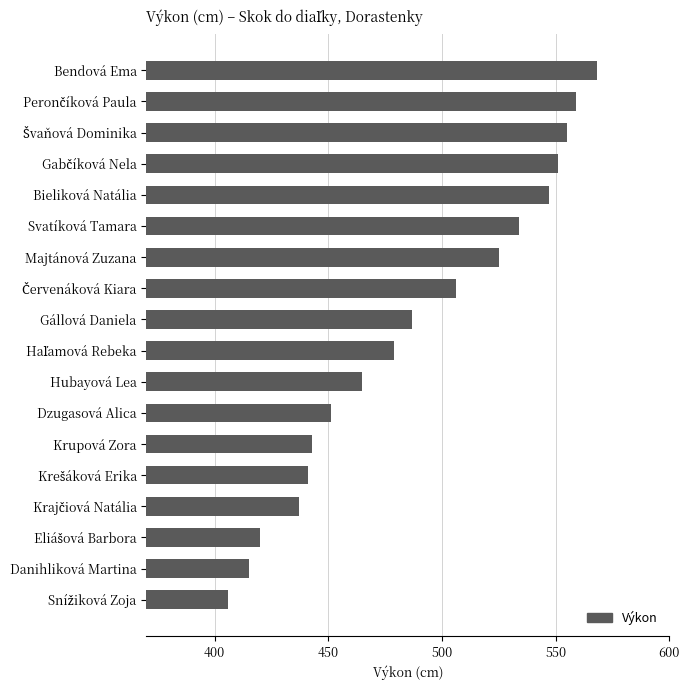

How many values are below 487?

9